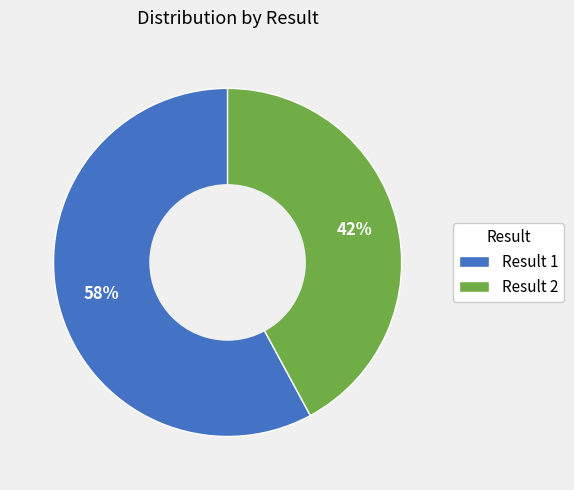

Rank the categories by value from highest to lowest.

Result 1, Result 2